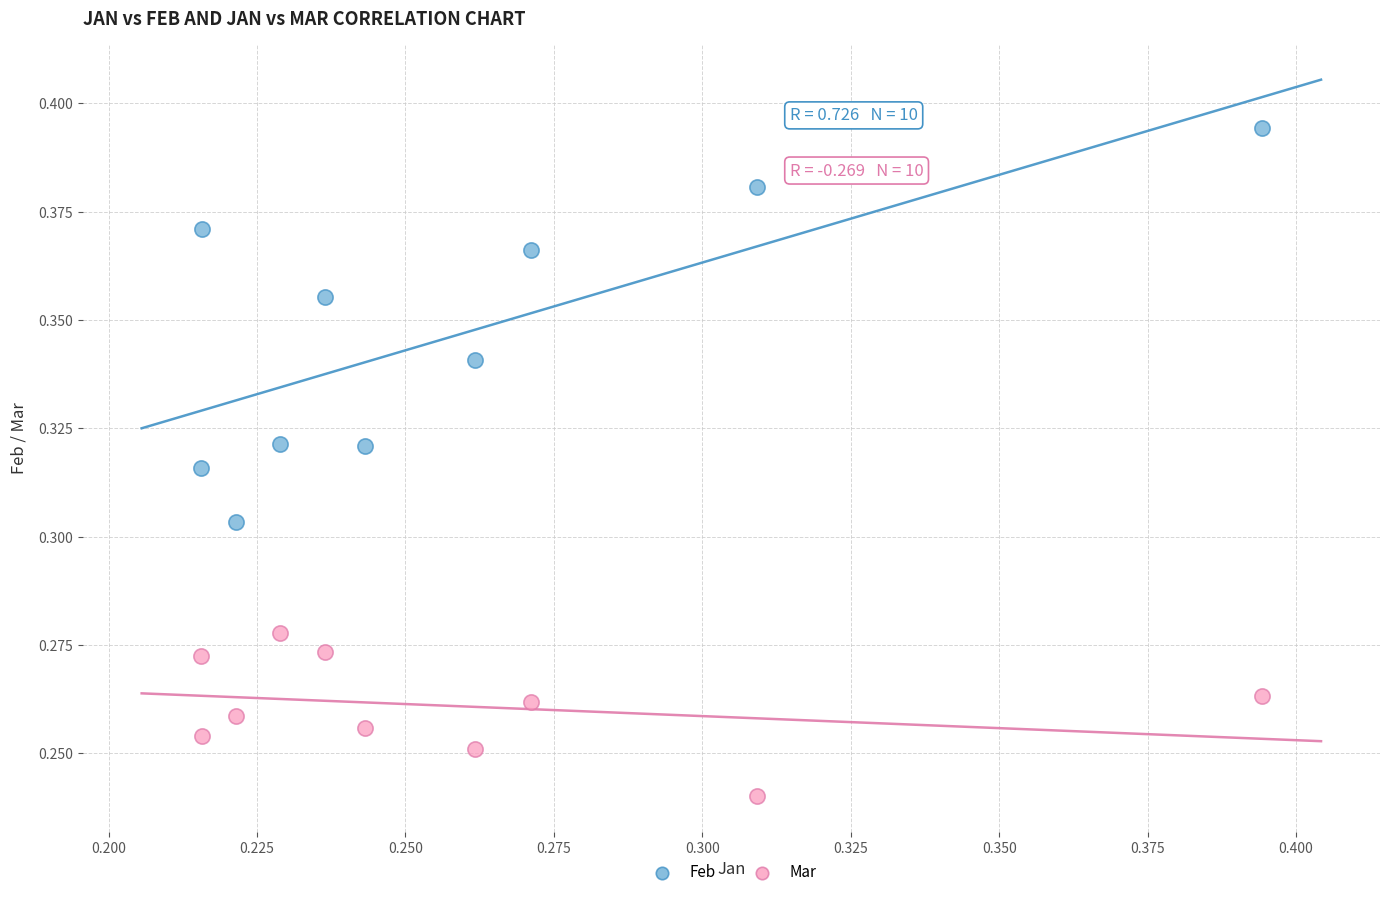

Which series contains the highest Y value?

Feb